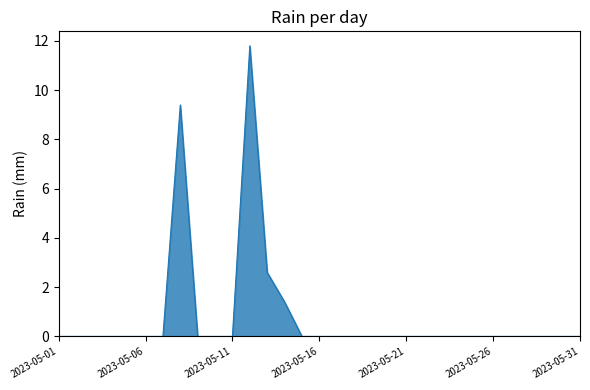

What is the difference between the maximum and minimum values?

11.8